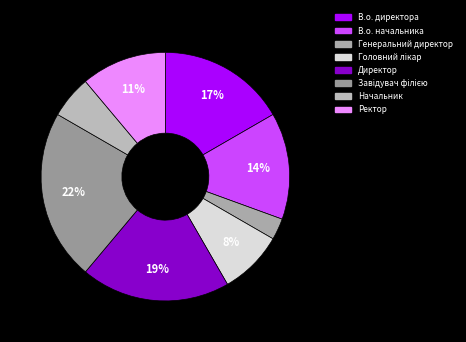

The Директор slice represents 19% of the pie. True or false?

True